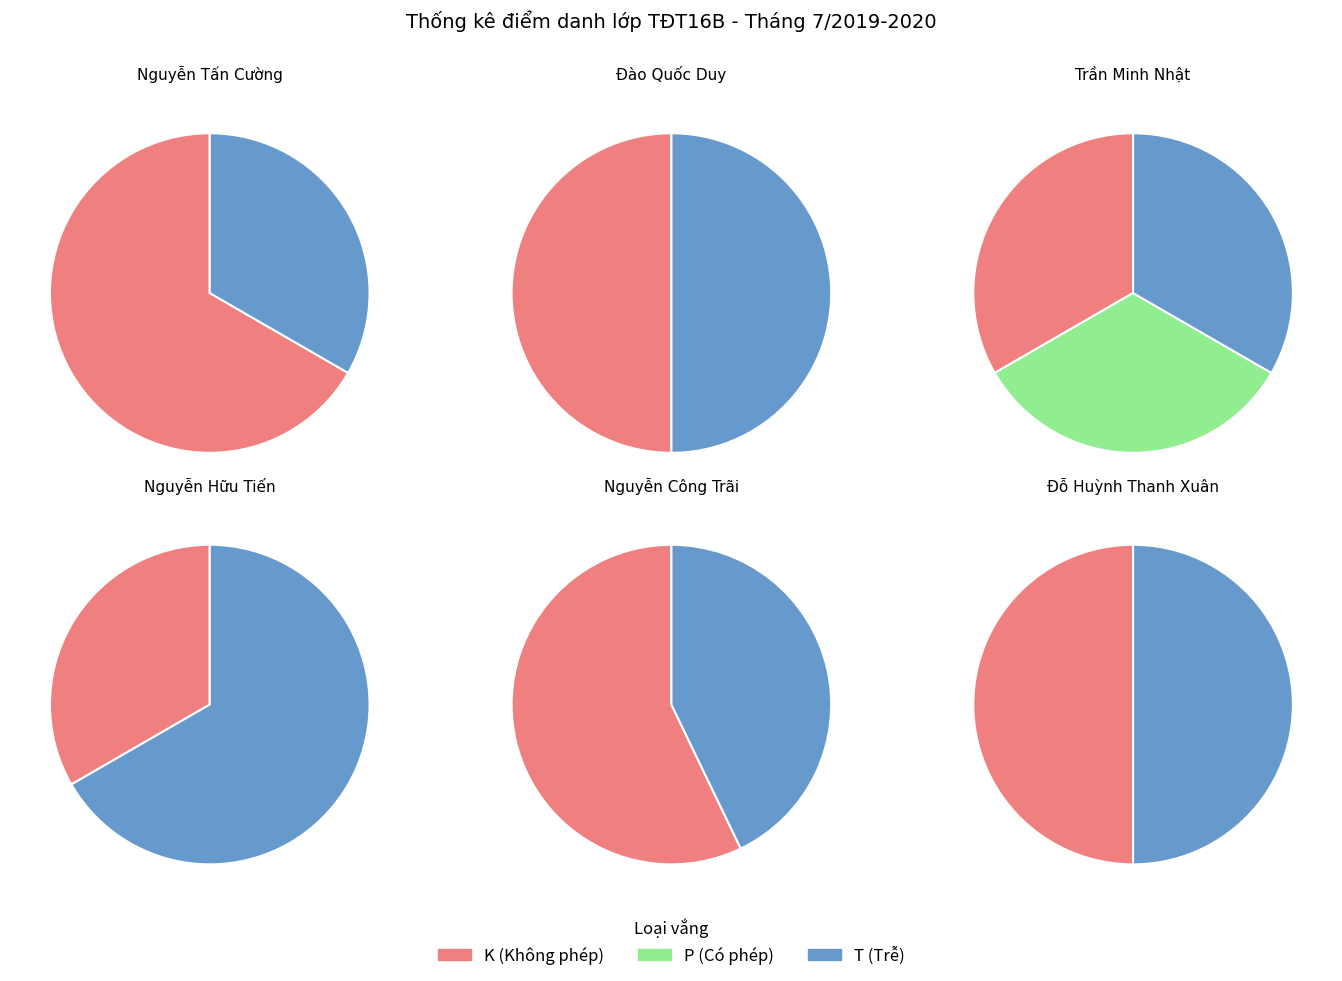

What is the smallest slice in the pie chart?

Nguyễn Tấn Cường